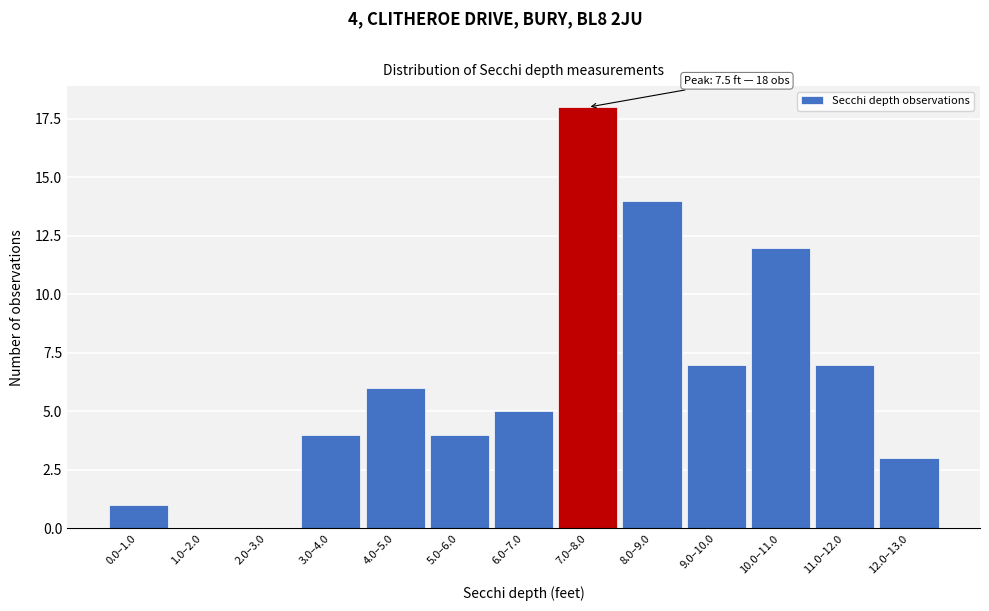

Reading left to right, list all the values displayed in this chart.

0.0–1.0=1	1.0–2.0=0	2.0–3.0=0	3.0–4.0=4	4.0–5.0=6	5.0–6.0=4	6.0–7.0=5	7.0–8.0=18	8.0–9.0=14	9.0–10.0=7	10.0–11.0=12	11.0–12.0=7	12.0–13.0=3